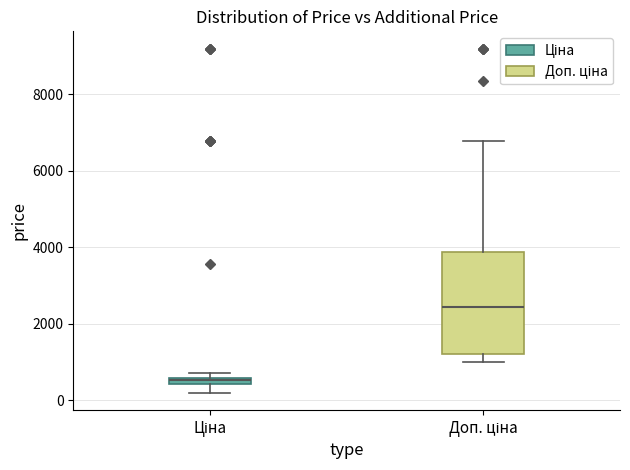

Which box's median line is the lowest?

Ціна